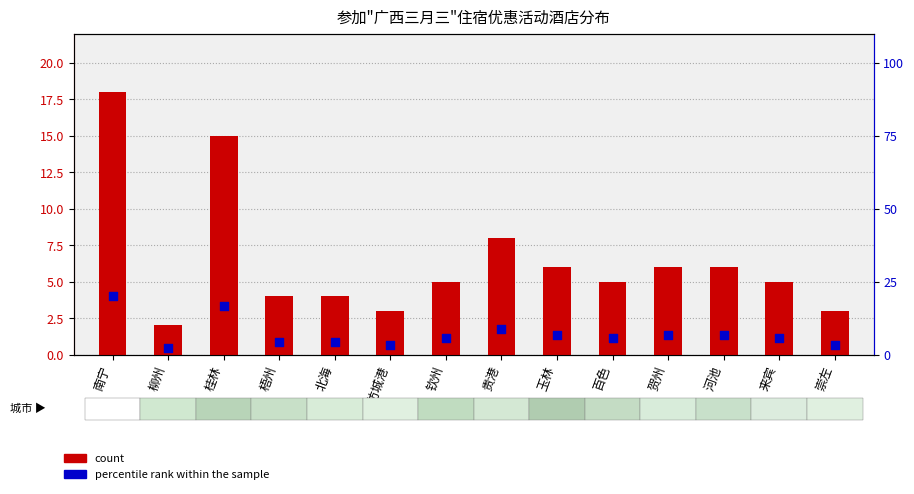

Which series contains the highest Y value?

percentile rank within the sample